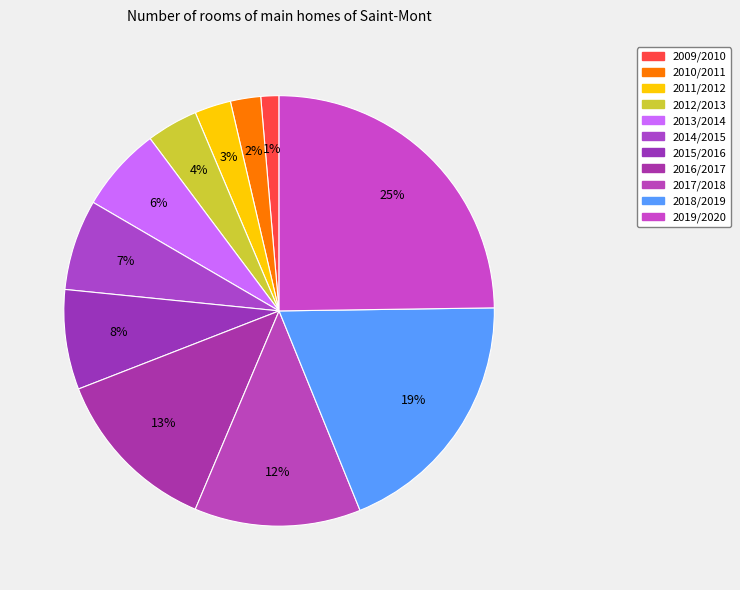

Which slice is the largest?

2019/2020